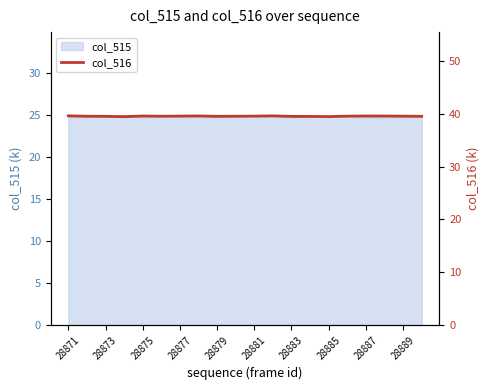

How many interior local valleys (lower than both neighbors) does the data have?

4